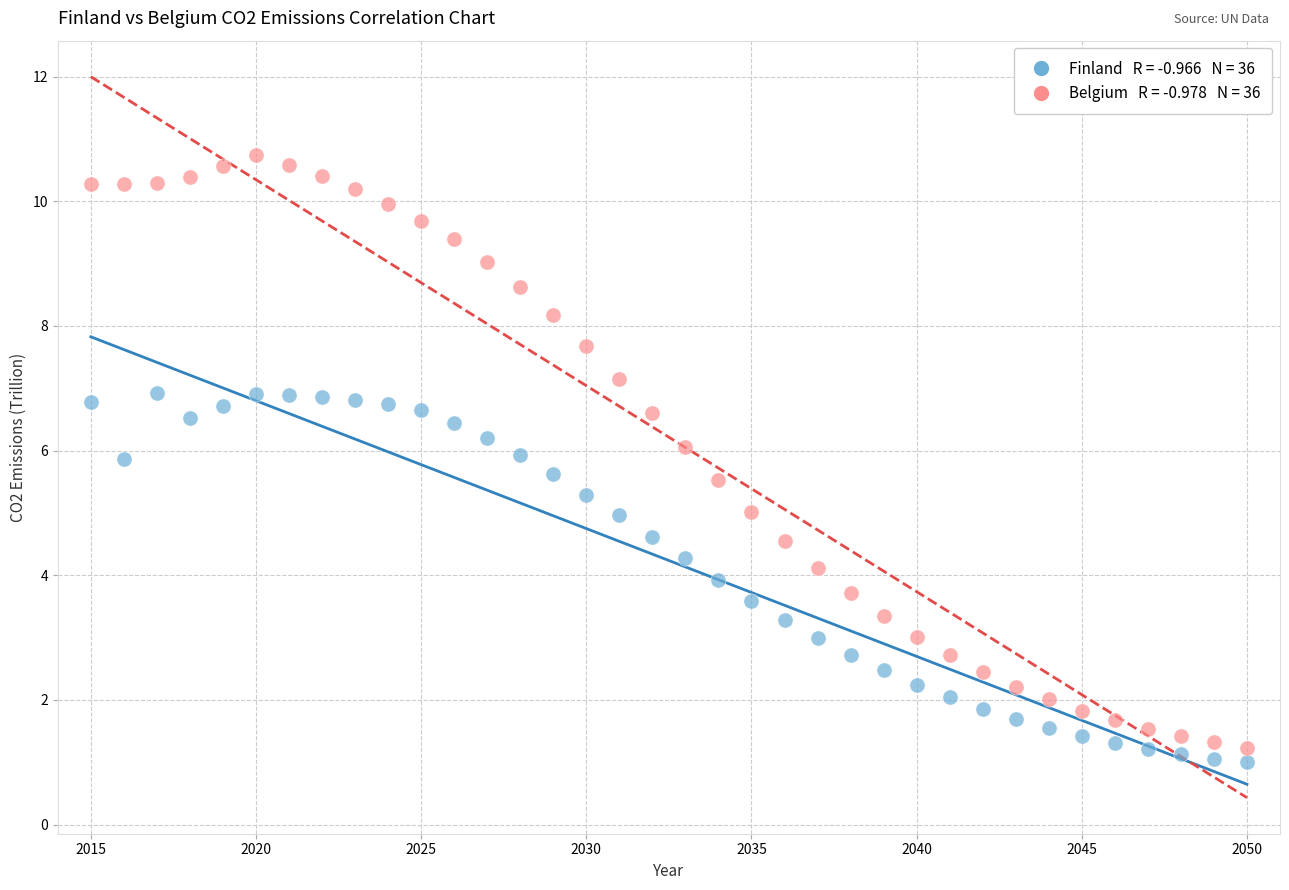

Across all data points, what is the range of Y values (max minus min)?

9.7